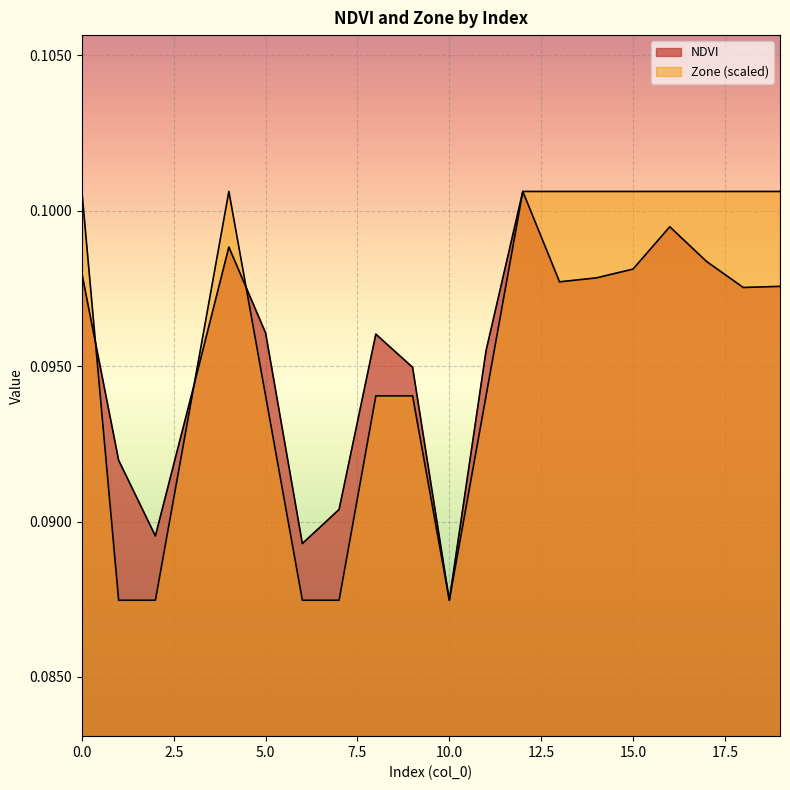

Reading left to right, transcribe all the data shown in this chart.

NDVI: 0.1	0.1	0.1	0.1	0.1	0.1	0.1	0.1	0.1	0.1	0.1	0.1	0.1	0.1	0.1	0.1	0.1	0.1	0.1	0.1
Zone: 0.1	0.1	0.1	0.1	0.1	0.1	0.1	0.1	0.1	0.1	0.1	0.1	0.1	0.1	0.1	0.1	0.1	0.1	0.1	0.1